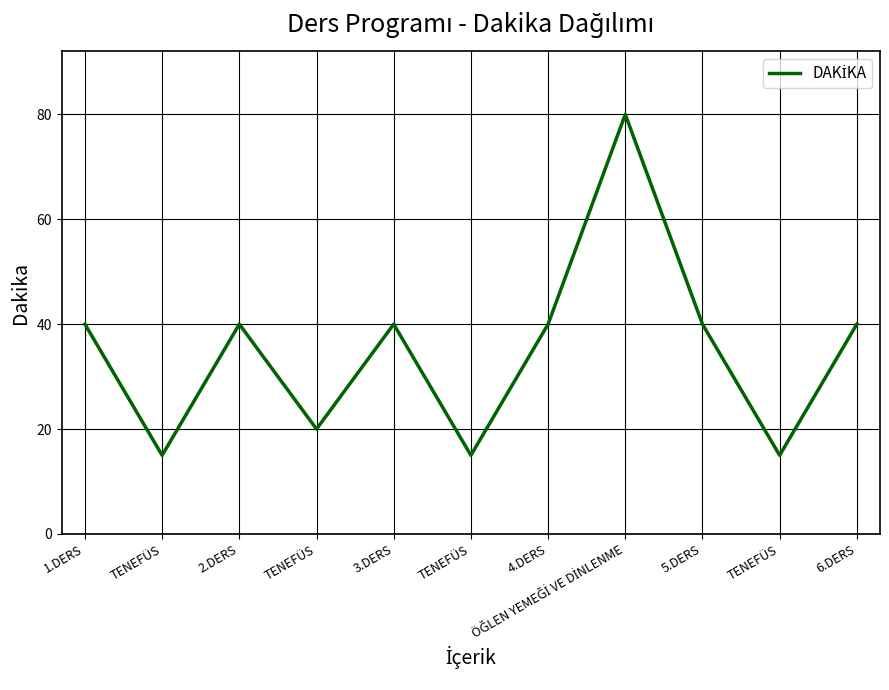

Does the chart have visible grid lines?

Yes